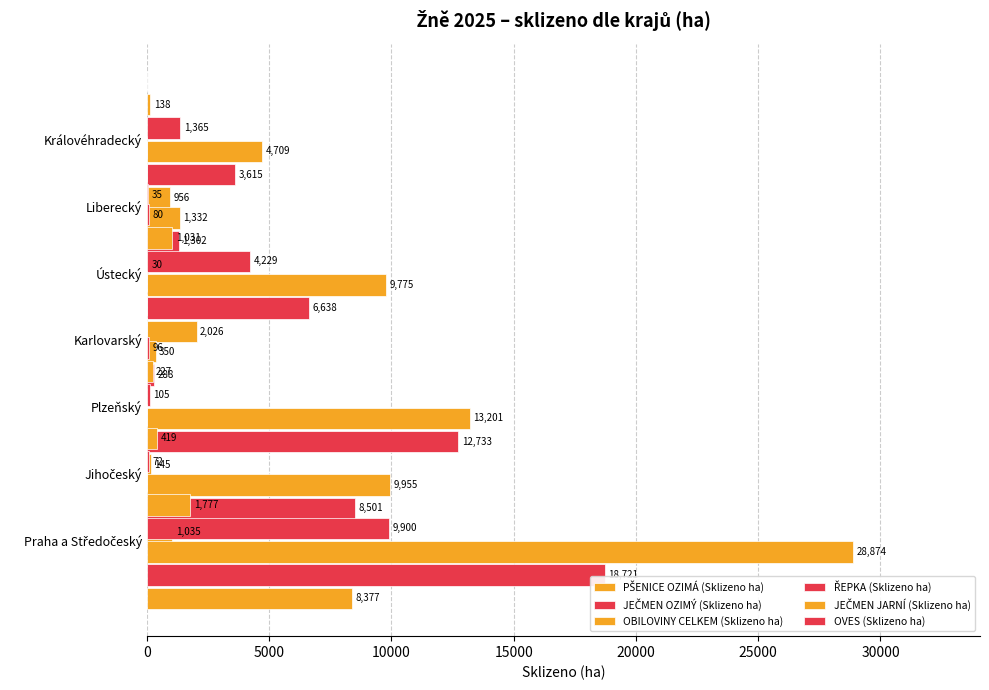

What is the total value across all series at 25000?

2698.5